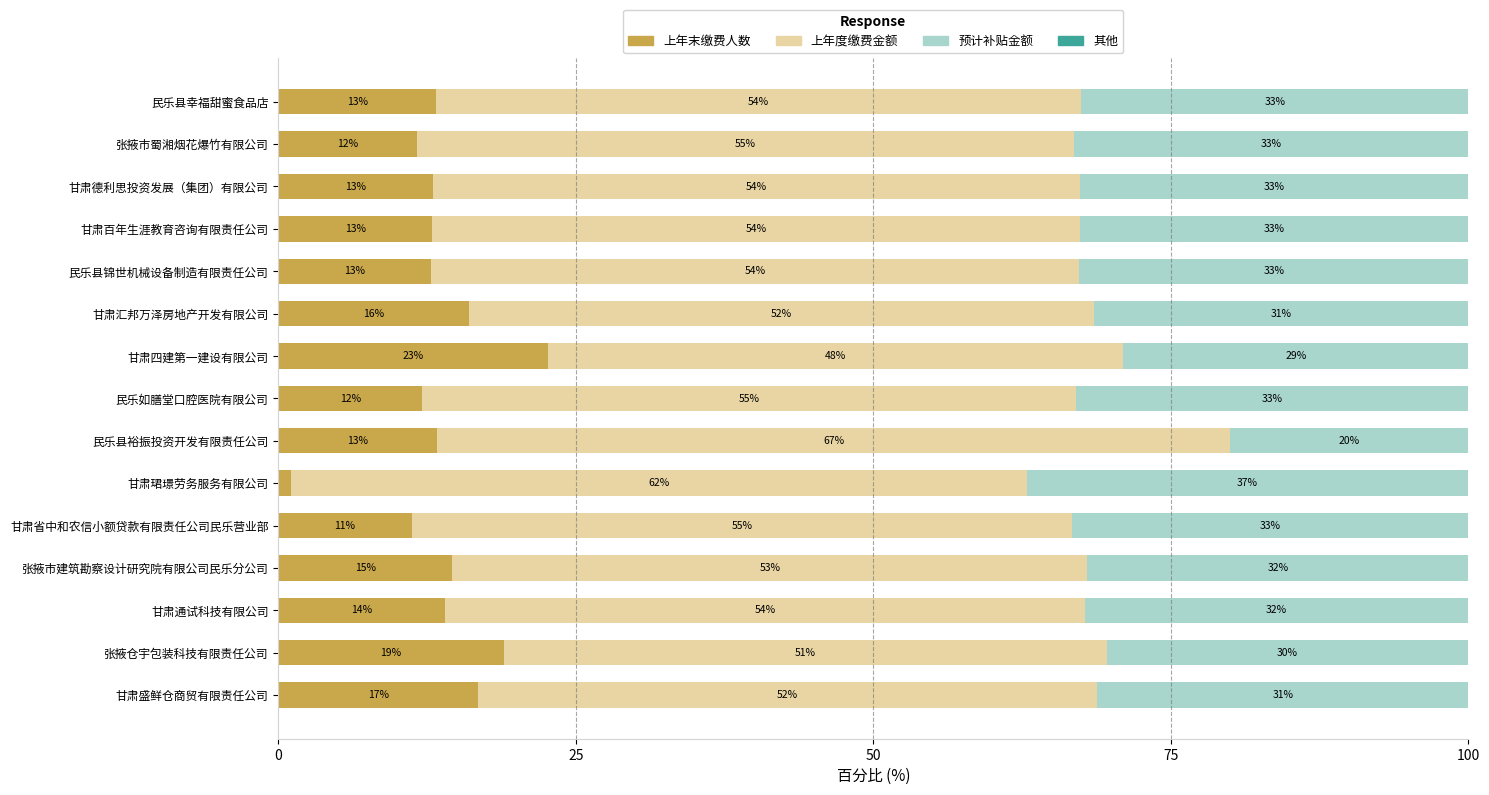

What is the maximum value for 上年末缴费人数?

22.7